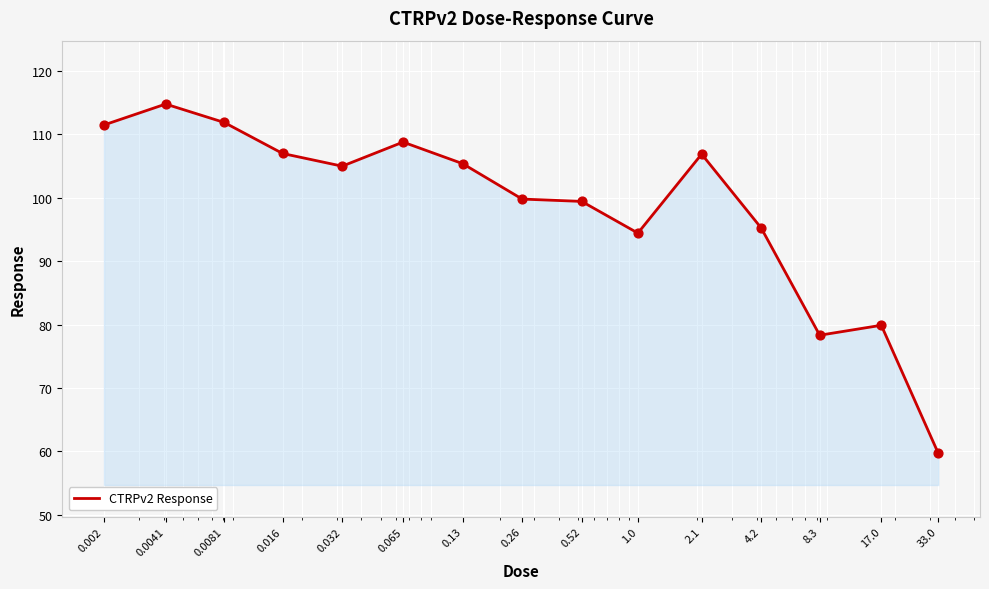

What is the greatest value displayed?

114.8